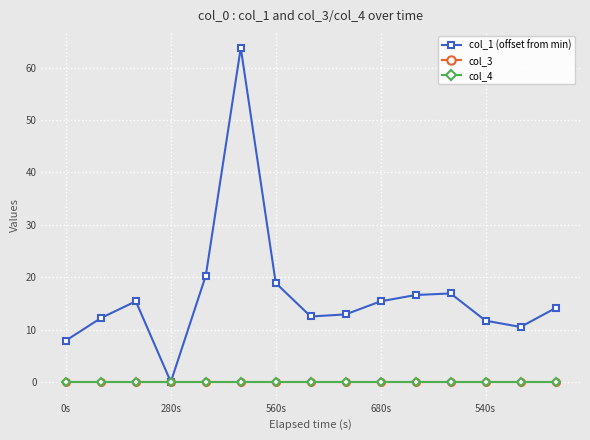

Is this an area chart (filled region under the line)?

No